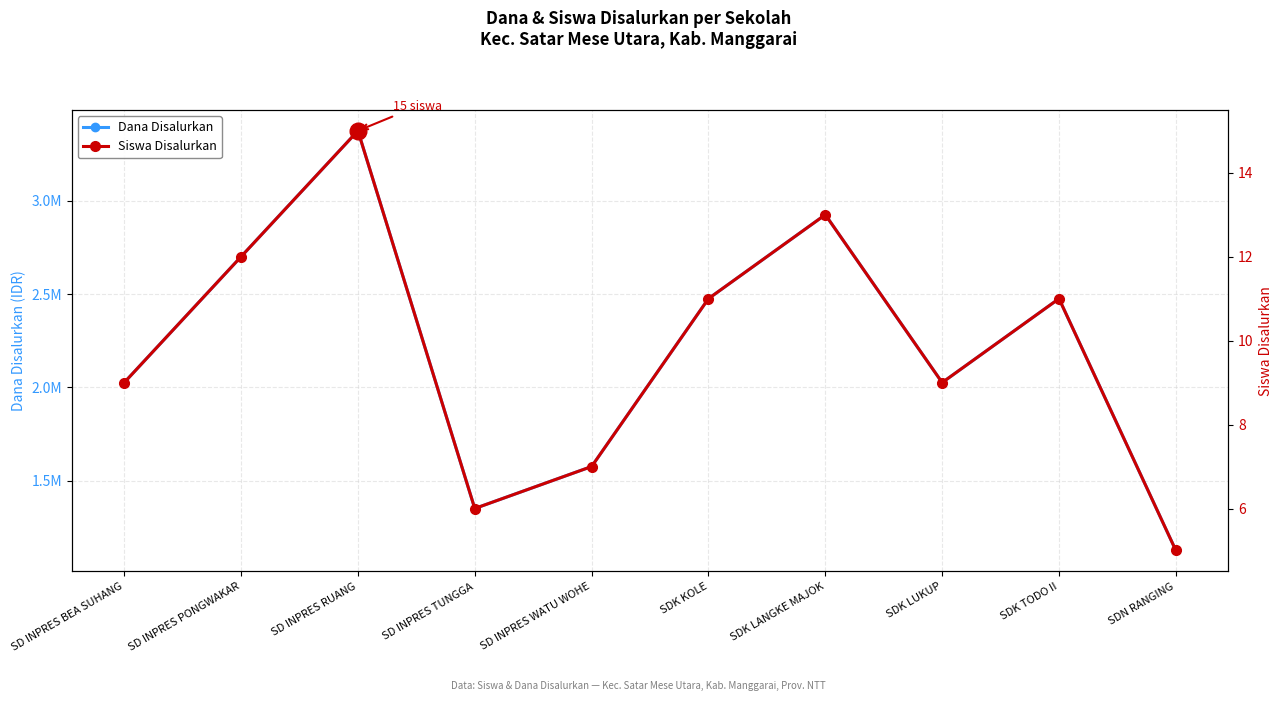

How many Dana Disalurkan values are between 1575000 and 2700000?

6